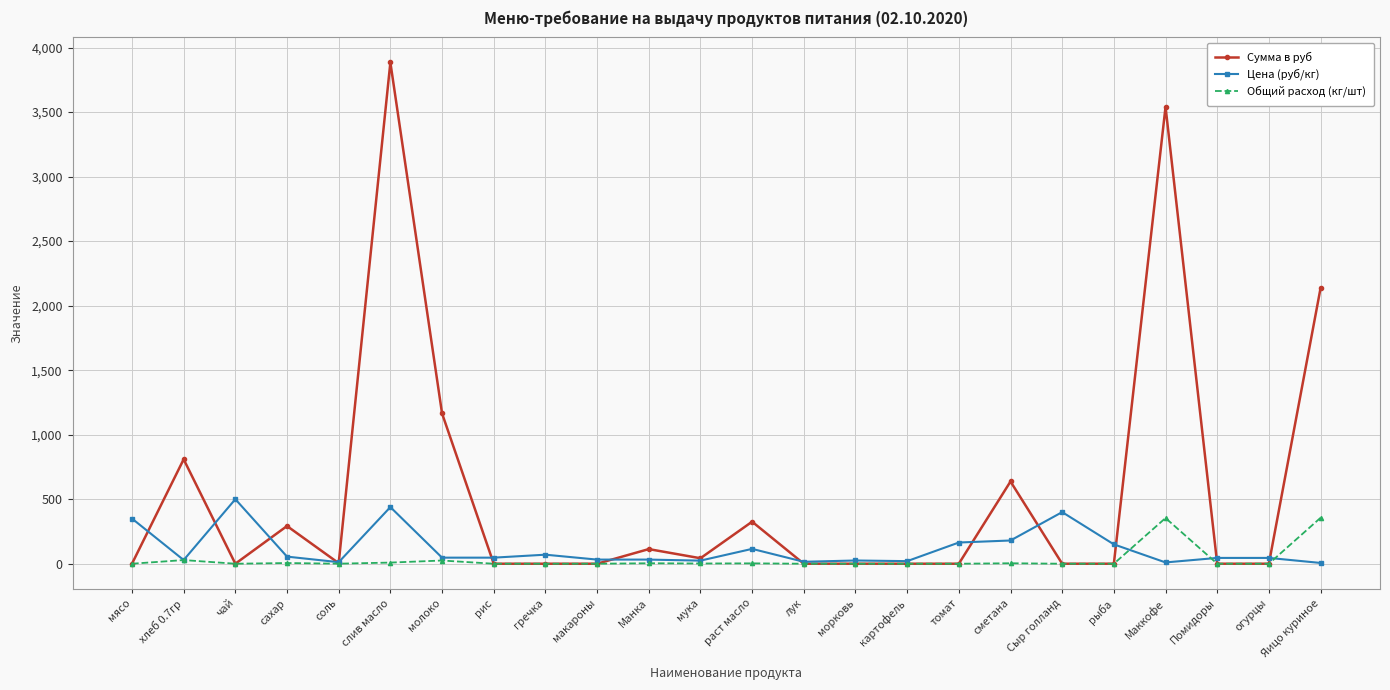

What is the label of the 18th point from the right?

молоко